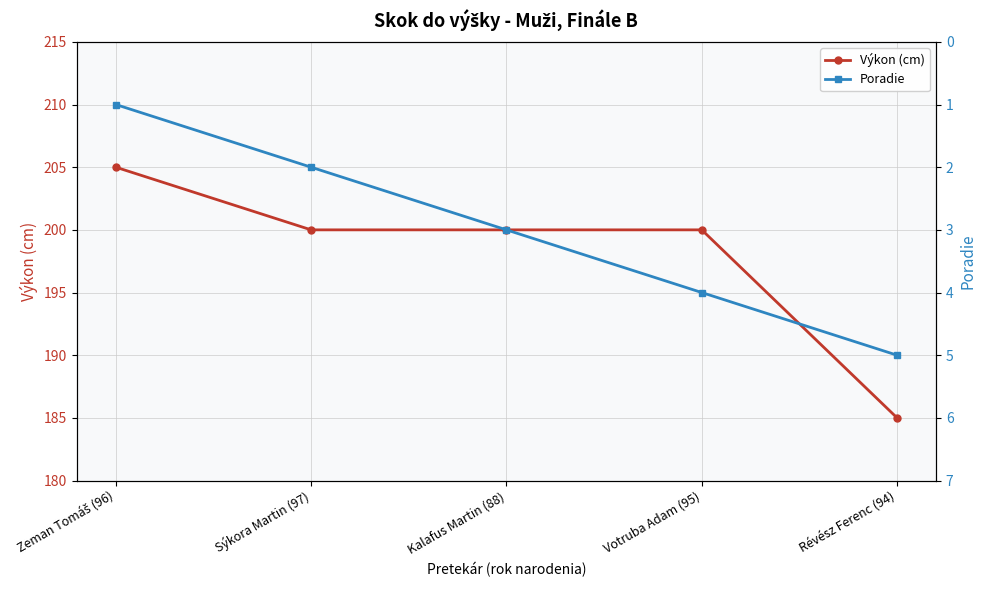

At which label does Výkon (cm) first exceed 200?

Zeman Tomáš (96)